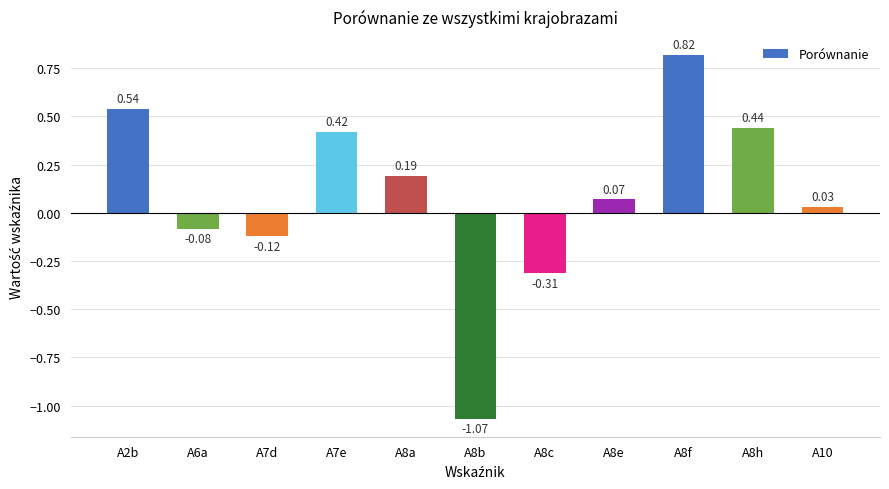

What is the difference between the maximum and minimum values?

1.9